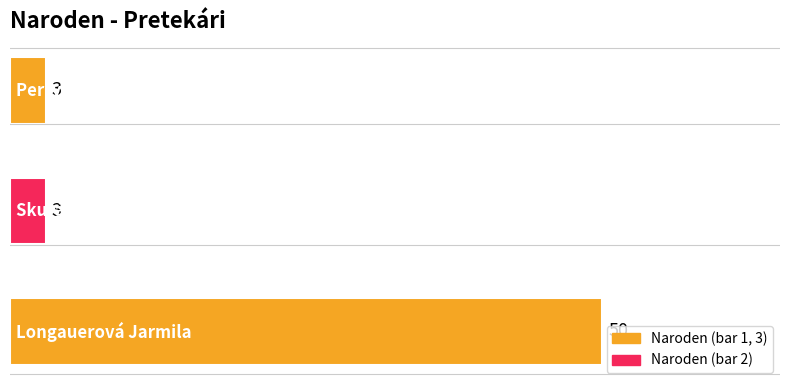

What is the minimum value shown in the chart?

3